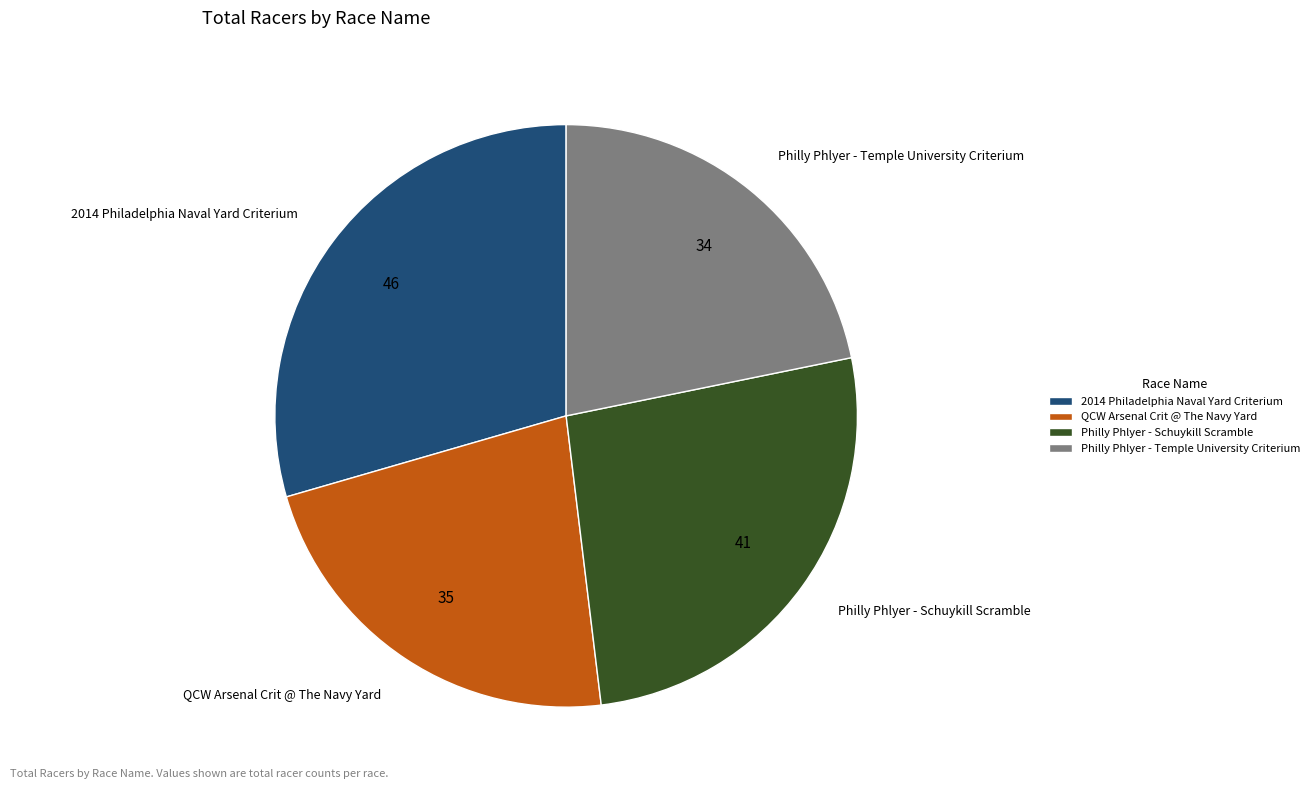

Is there any slice that represents more than half of the pie?

No